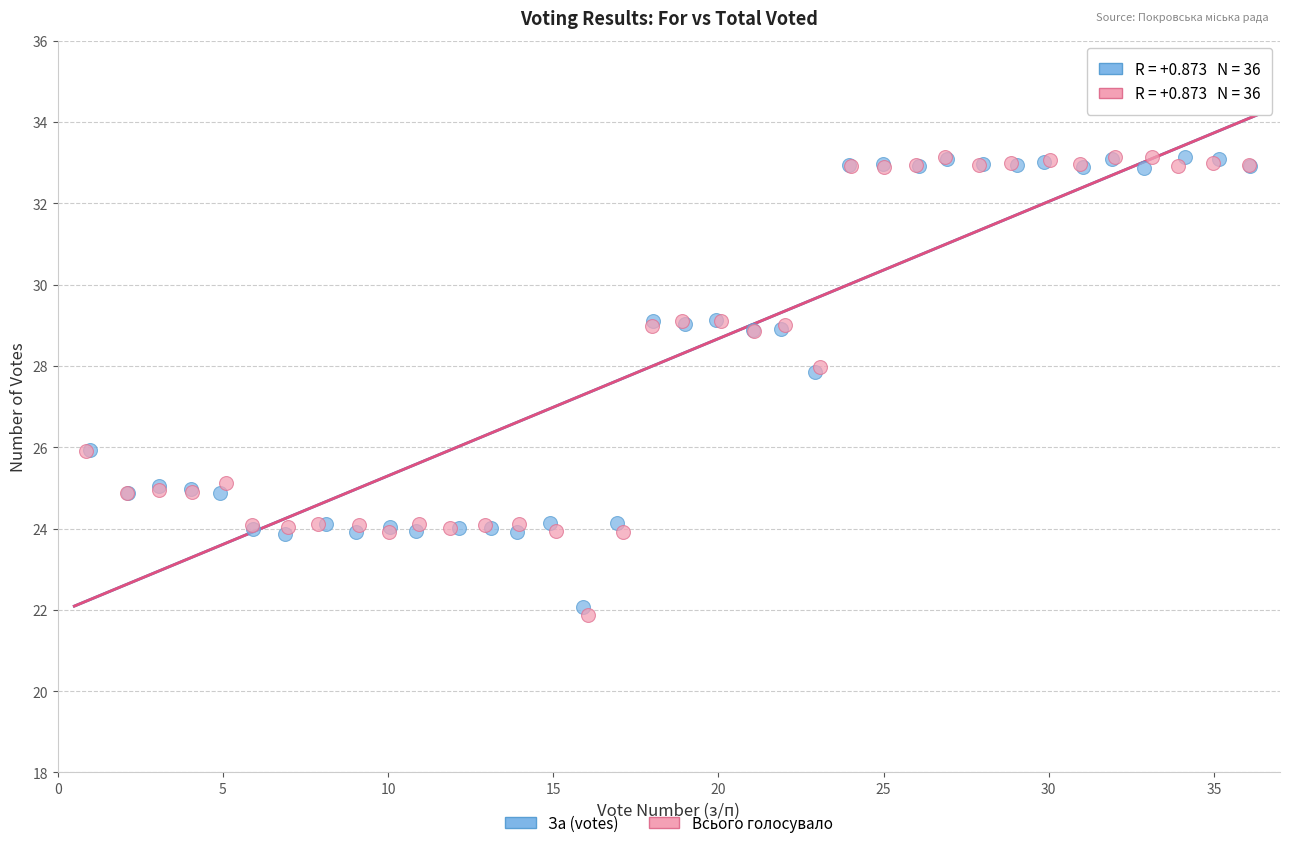

Which series has the largest Y range (max minus min)?

Всього голосувало